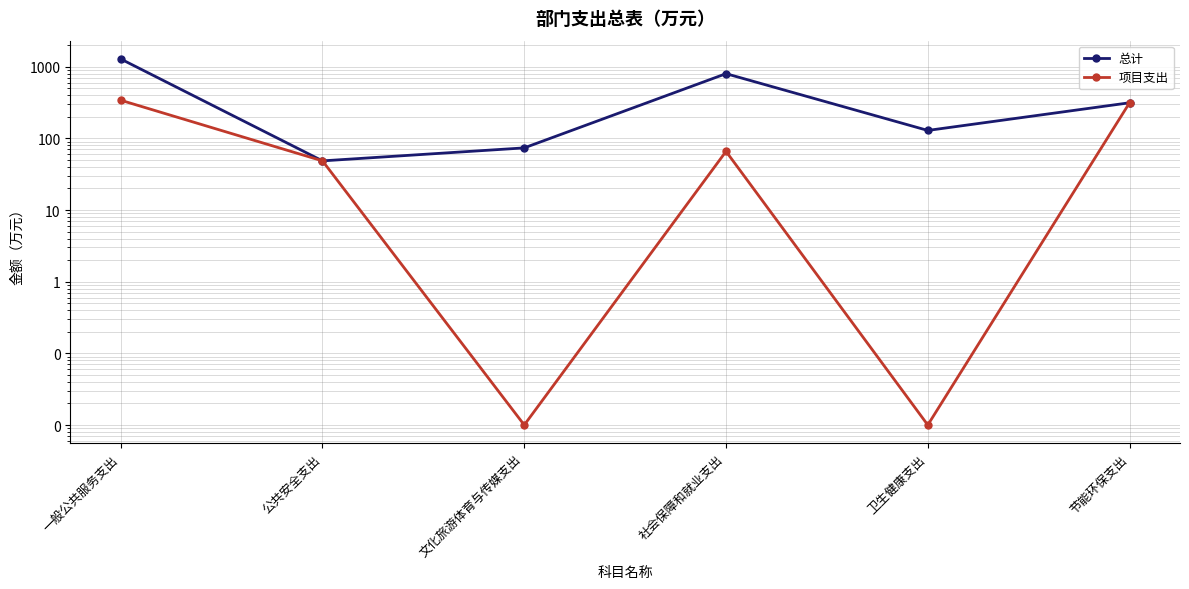

Rank the series by their maximum value, from lowest to highest.

项目支出, 总计